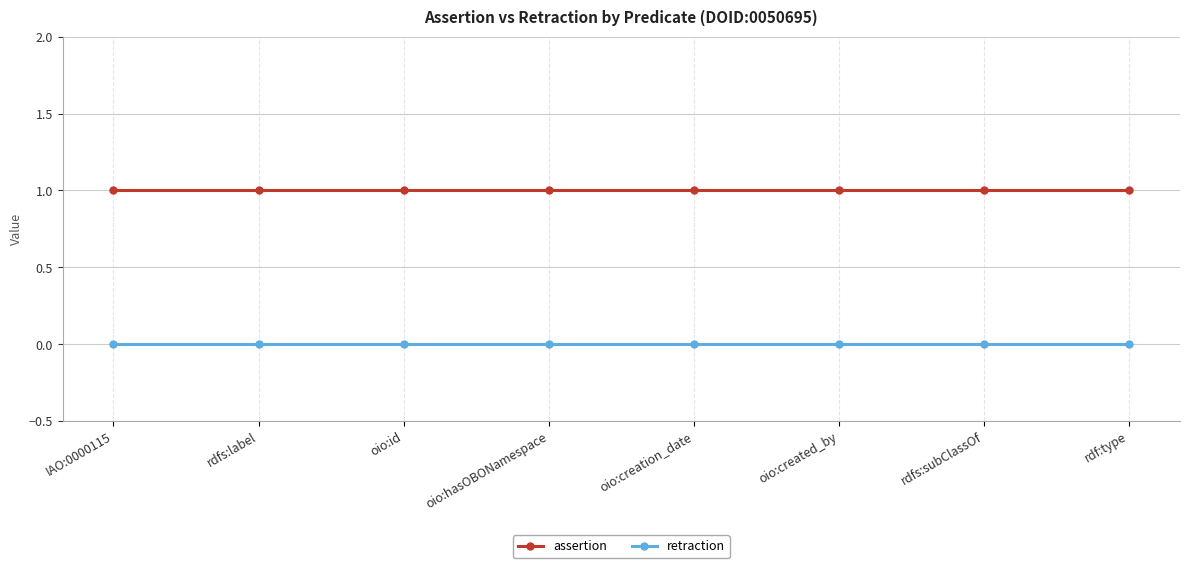

How many lines are shown in the chart?

2